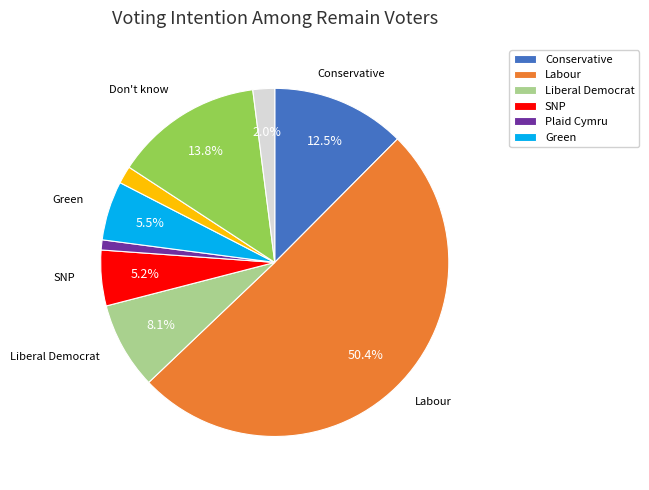

How many slices are in this pie chart?

9